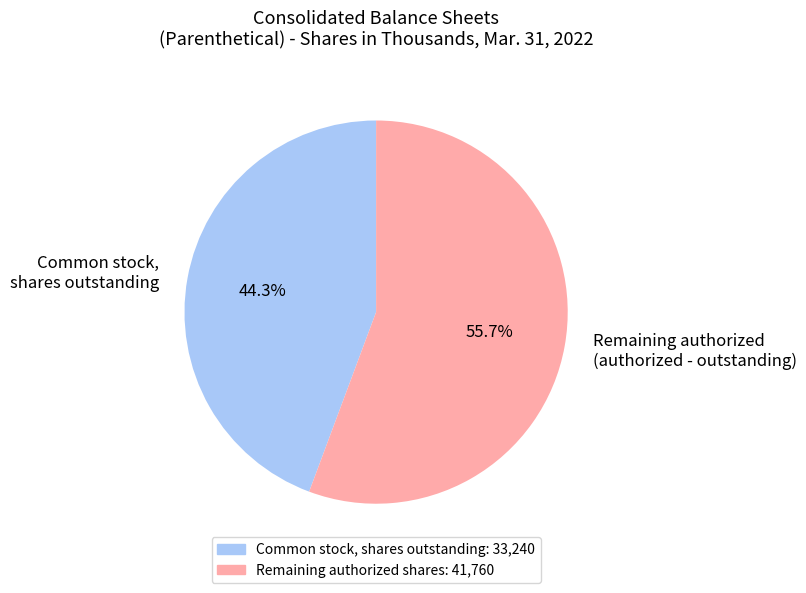

Rank the categories by value from highest to lowest.

Remaining authorized (authorized - outstanding), Common stock, shares outstanding